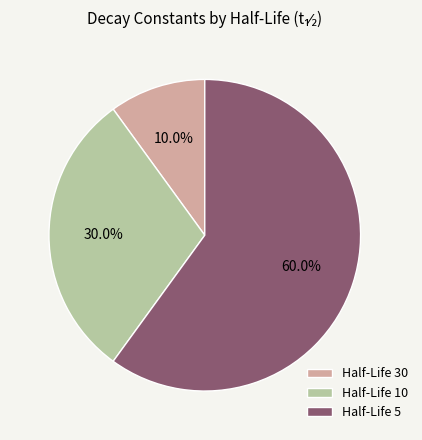

What percentage do Half-Life 10 and Half-Life 30 together represent?

40.0%